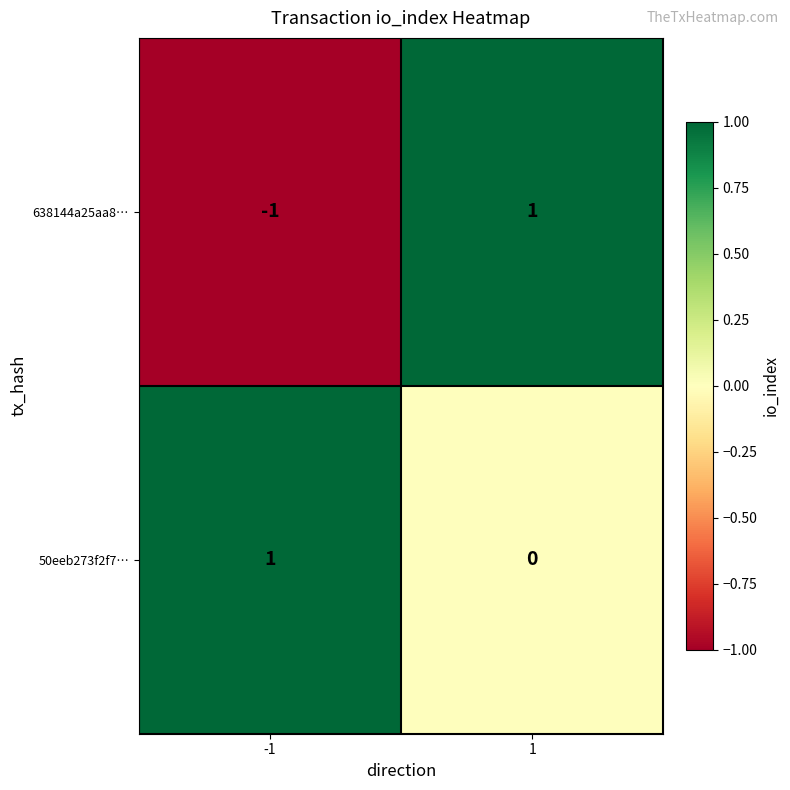

Which series has the largest total across all categories?

50eeb273f2f7…